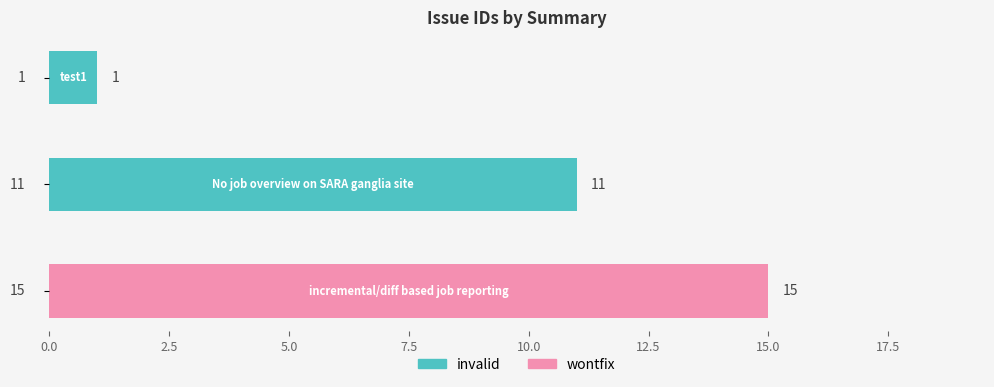

What is the change in value from test1 to No job overview on SARA ganglia site?

+10